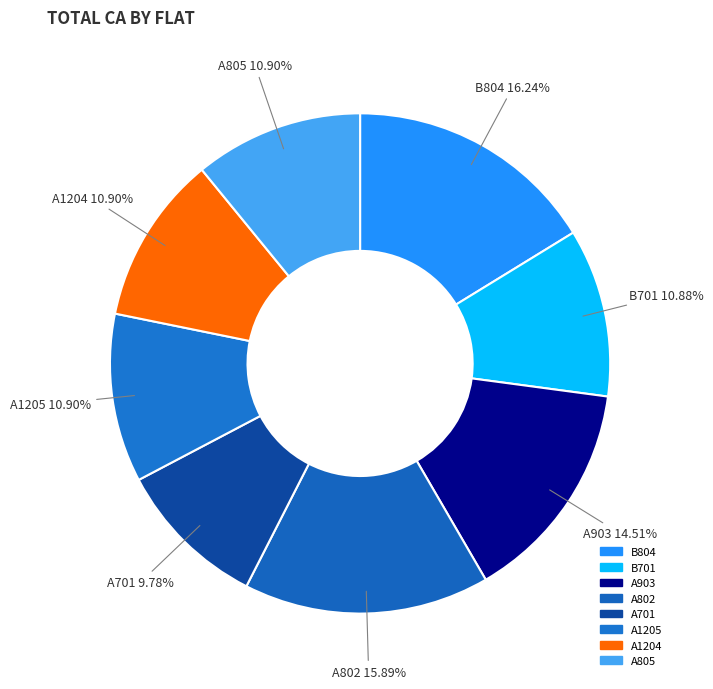

How many slices are in this pie chart?

8